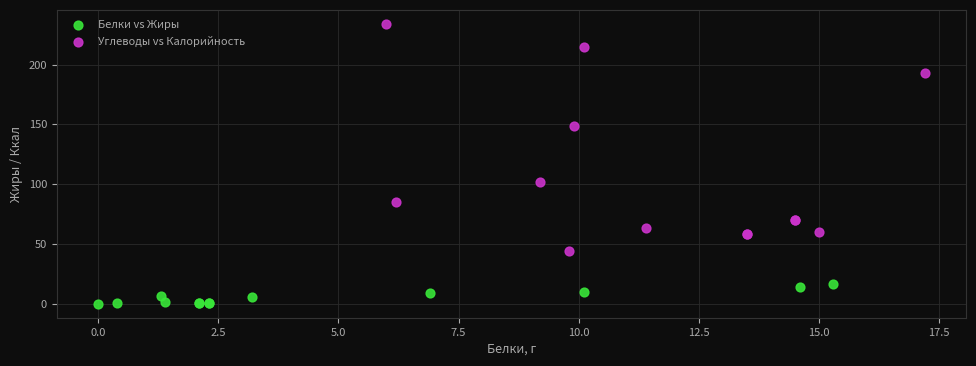

Which series contains the highest Y value?

Углеводы vs Калорийность